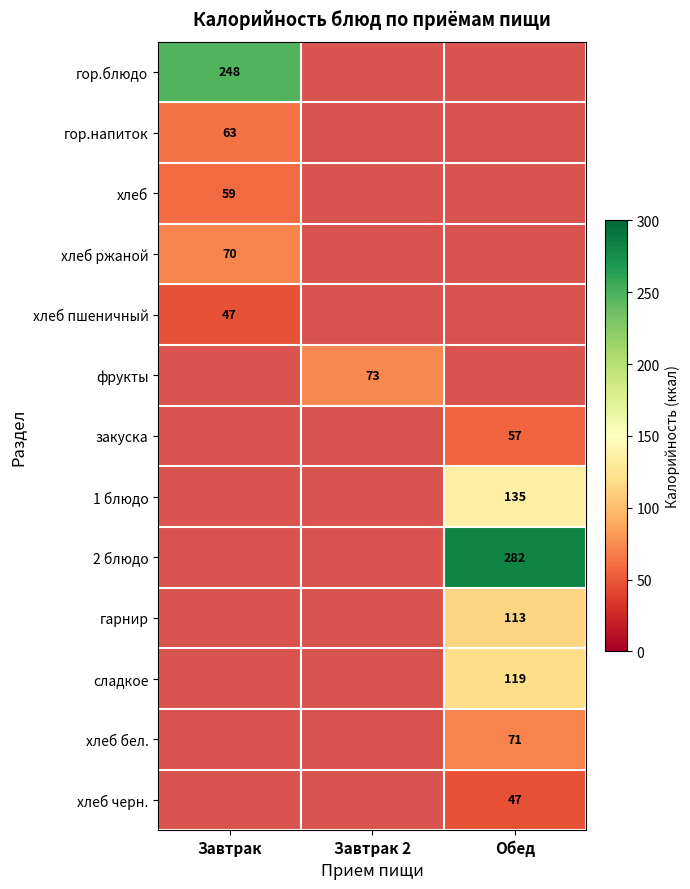

The value of 2 блюдо at Обед is 118. True or false?

False